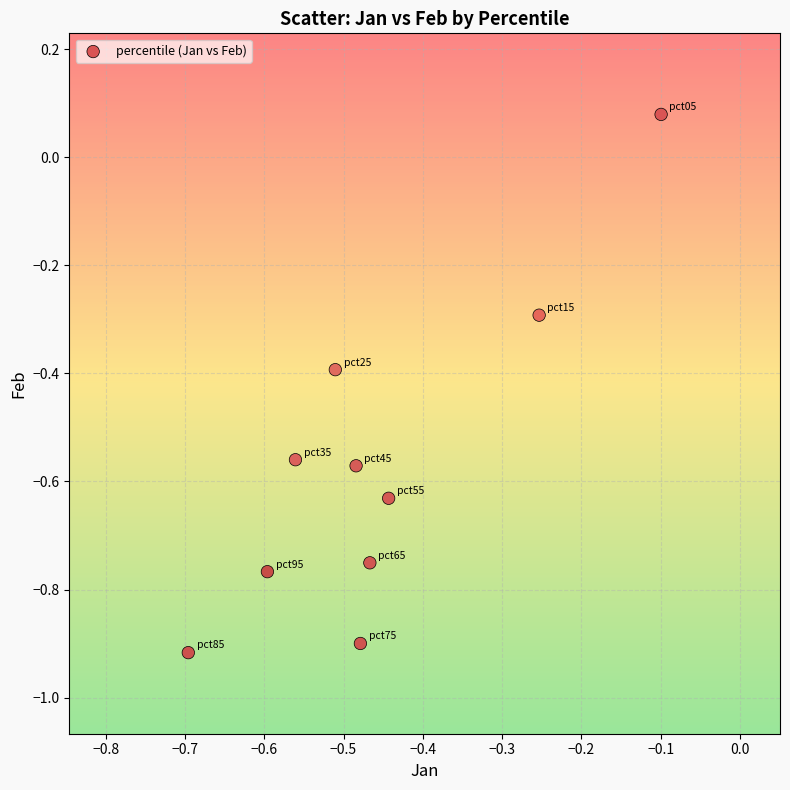

What is the range of Y values (max minus min)?

1.0